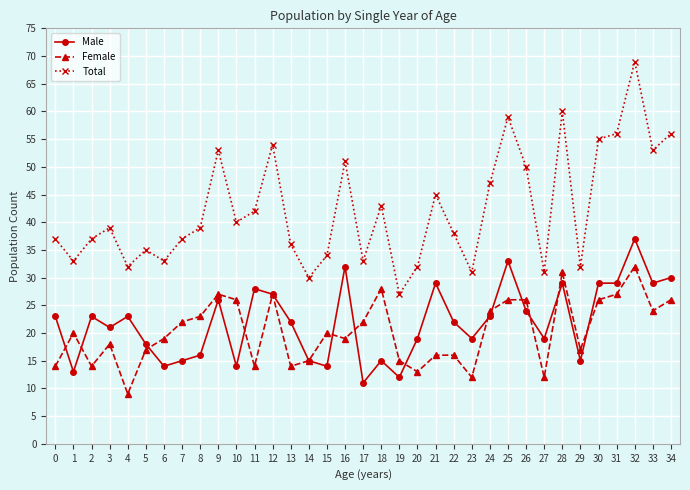

Is it true that Male equals 12 at 12?

False